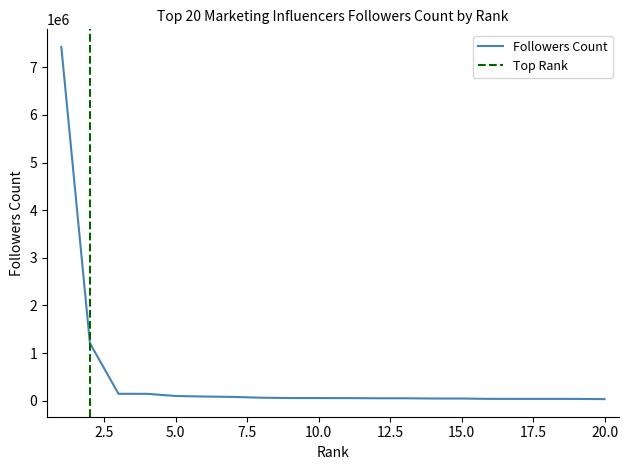

Reading left to right, list all the values displayed in this chart.

1=7425115	2=1208219	3=146200	4=145264	5=100450	6=88567	7=81079	8=64171	9=57348	10=56880	11=55553	12=52214	13=51979	14=47477	15=46553	16=39669	17=39344	18=39060	19=38822	20=34604